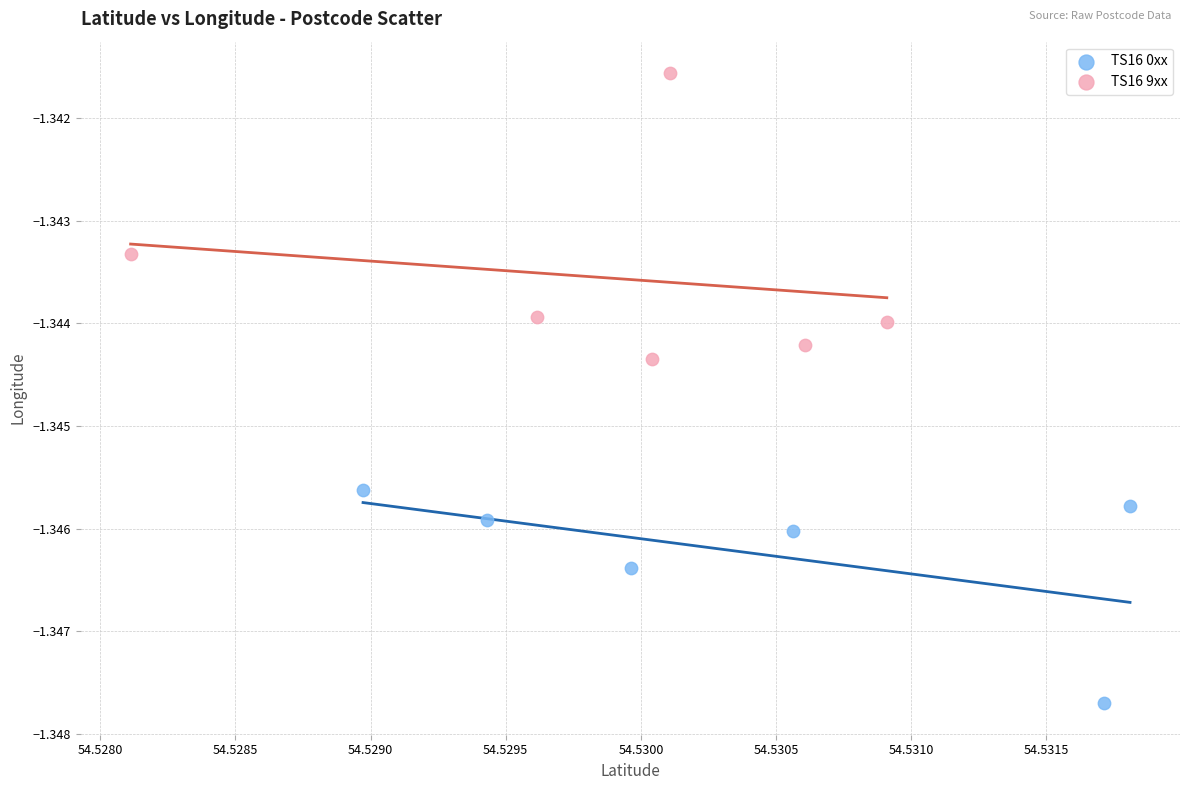

Which series contains the highest Y value?

TS16 9xx